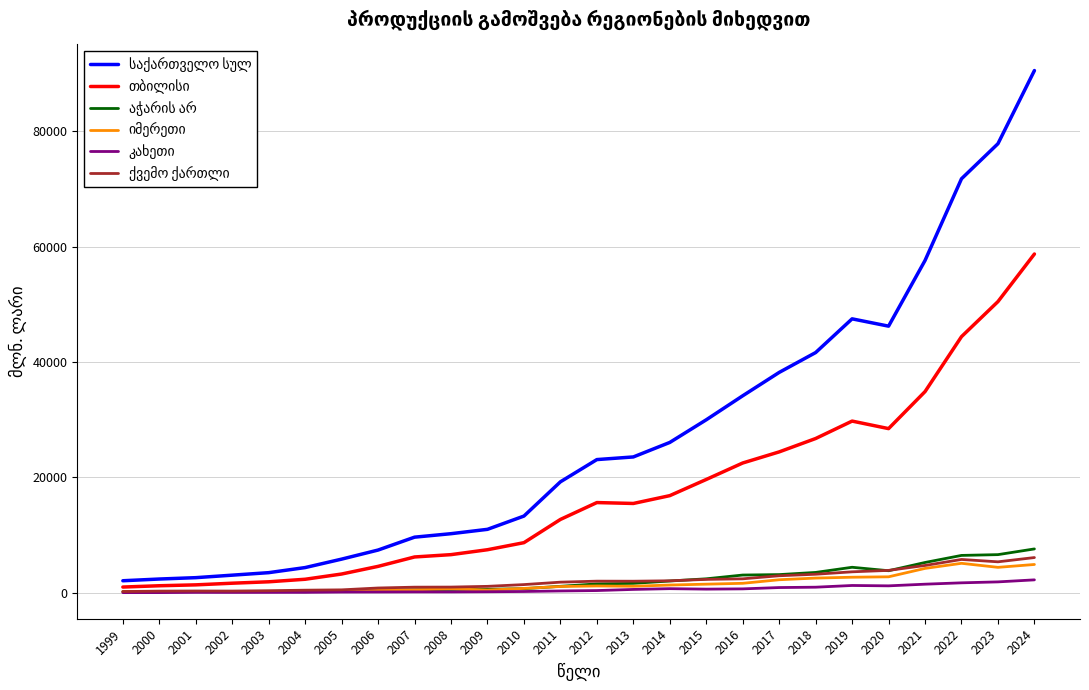

At how many categories does at least one series exceed 38638?

7